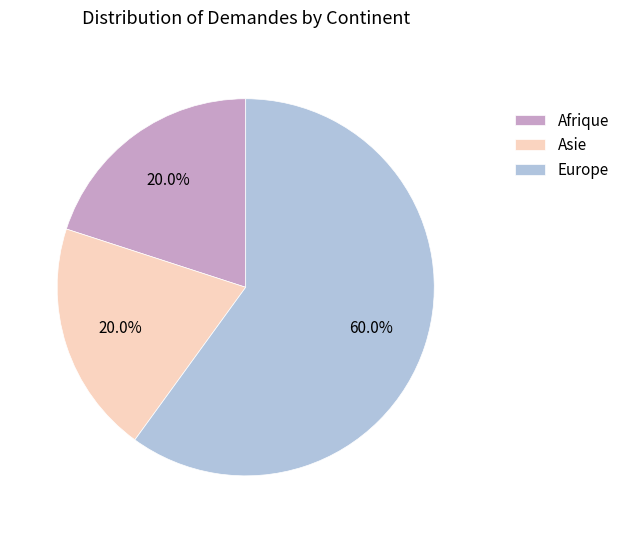

What percentage is NOT represented by Europe?

40.0%